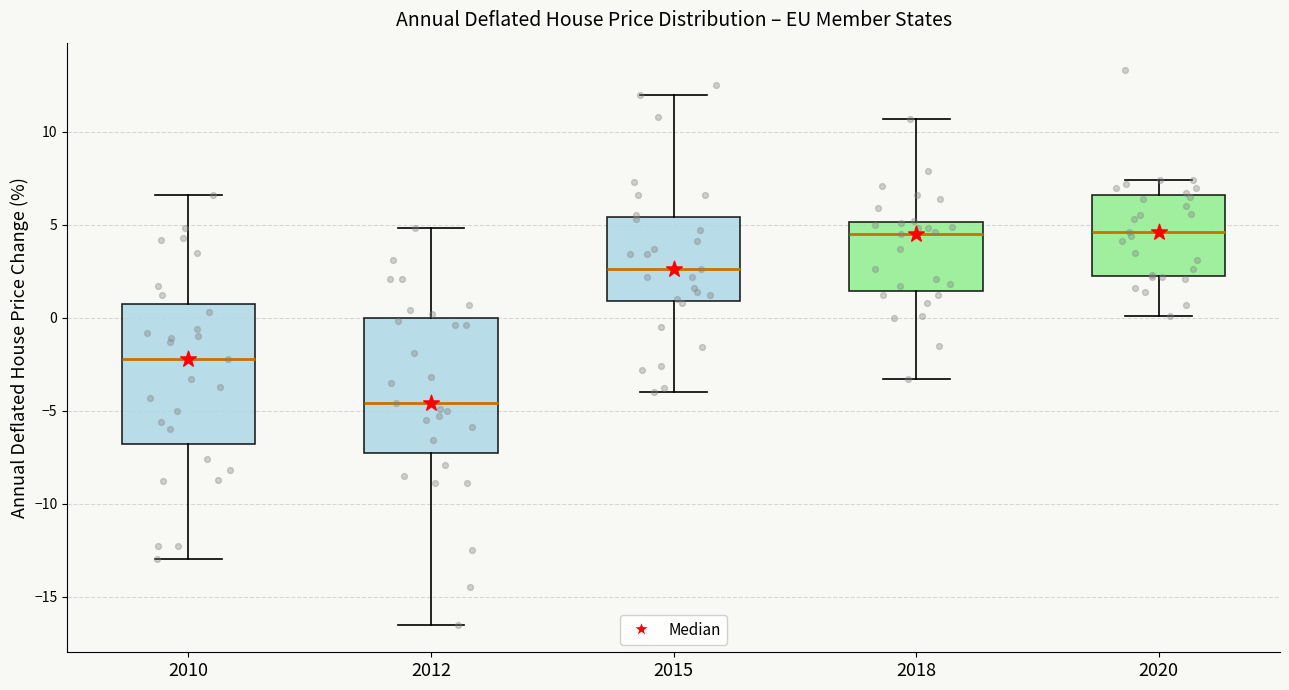

Reading left to right, transcribe this box plot: for each box, give where its median line is, the range the box spans, and where its two whiskers end, as read against the y-axis. The values are not printed on the chart, so give them approximately, as read against the axis.

2010: median -2.0, box -7.0 to 1.0, whiskers -13.0 to 6.5
2012: median -4.5, box -7.0 to 0.0, whiskers -16.5 to 5.0
2015: median 2.5, box 1.0 to 5.5, whiskers -4.0 to 12.0
2018: median 4.5, box 1.5 to 5.0, whiskers -3.5 to 10.5
2020: median 4.5, box 2.5 to 6.5, whiskers 0.0 to 7.5